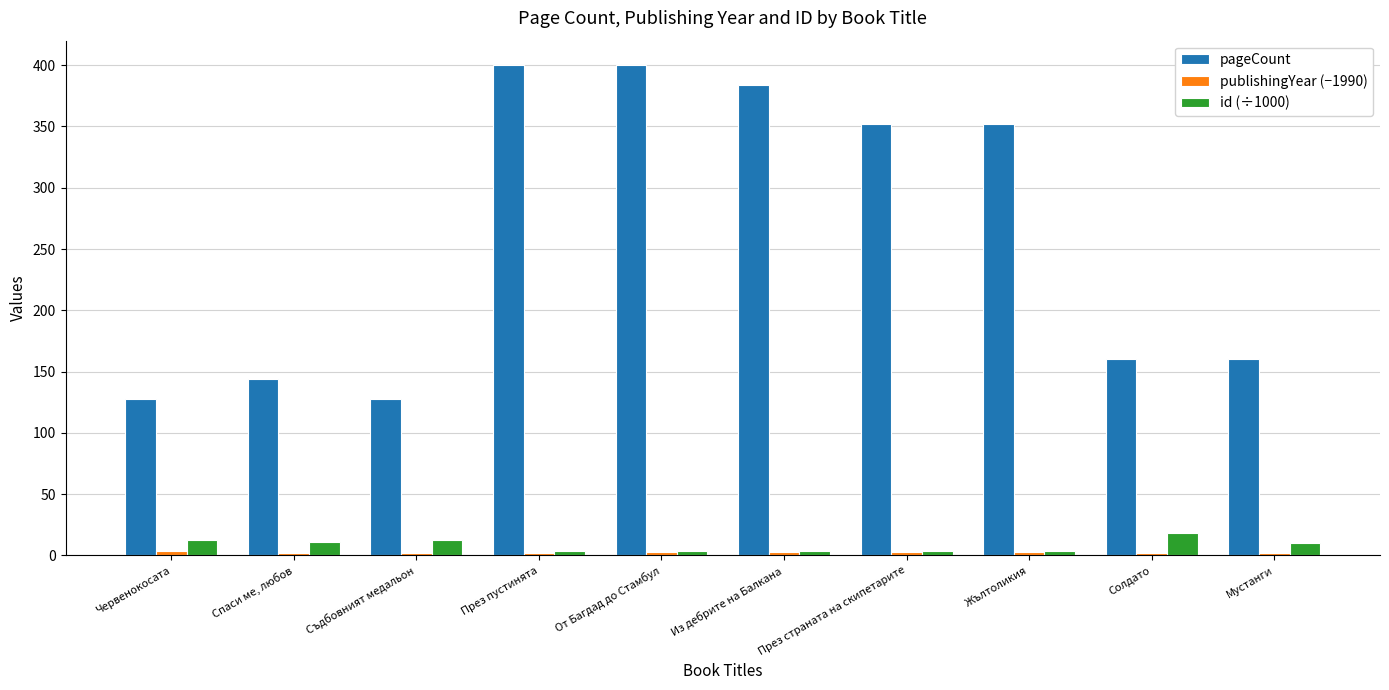

What is the maximum value shown in the chart?

400